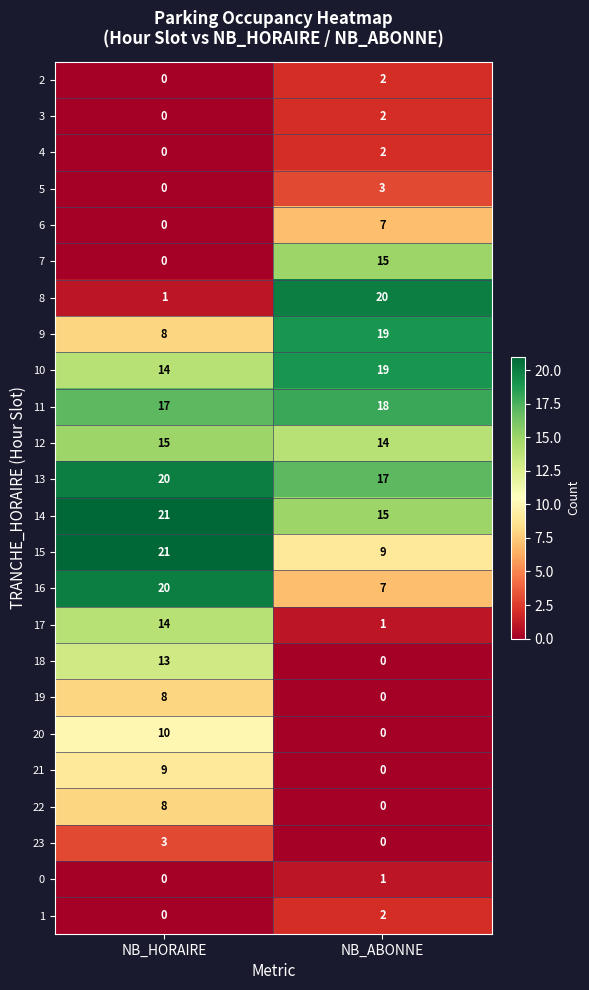

What is the difference between the maximum and minimum values in the 21 series?

9